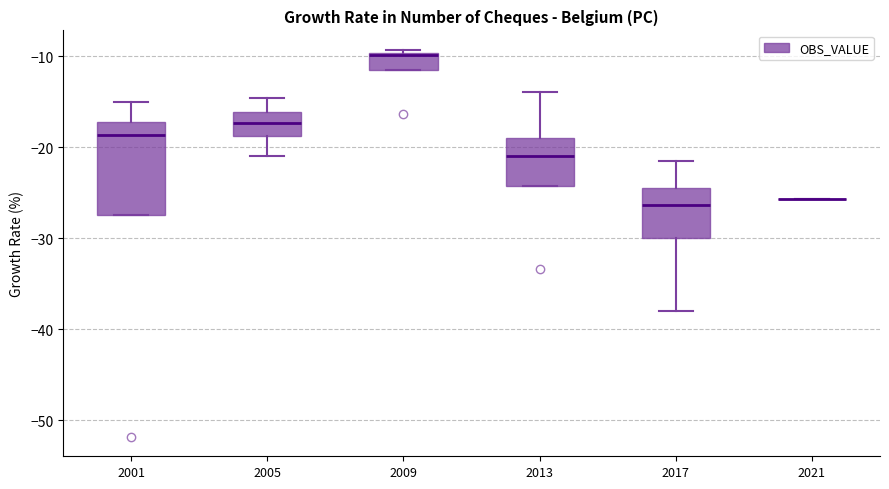

Where is the upper edge of the box at x = 2009 on the y-axis? The values are not printed on the chart, so give them approximately, as read against the axis.

-10